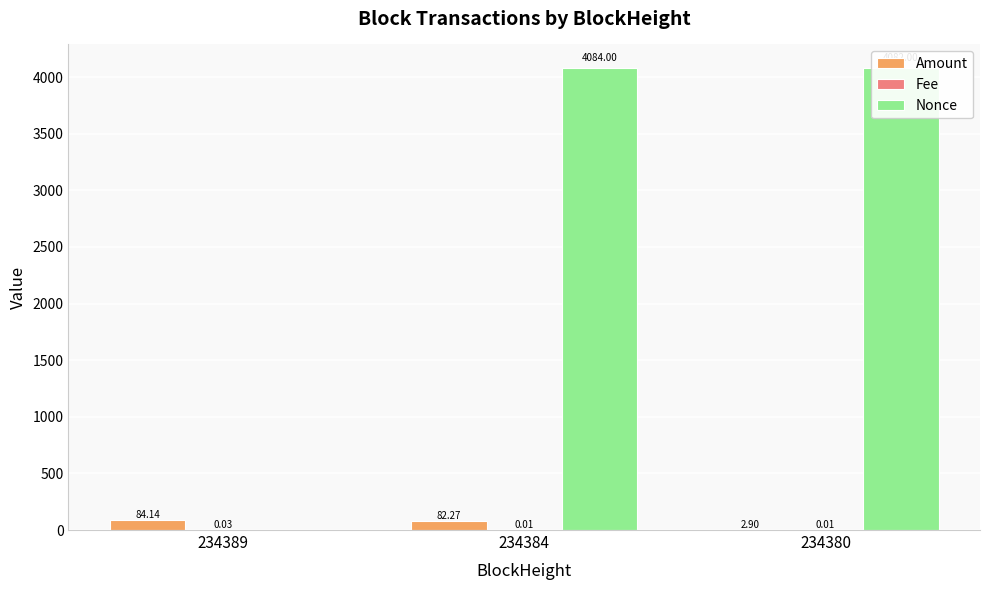

Which series has the largest total across all categories?

Nonce